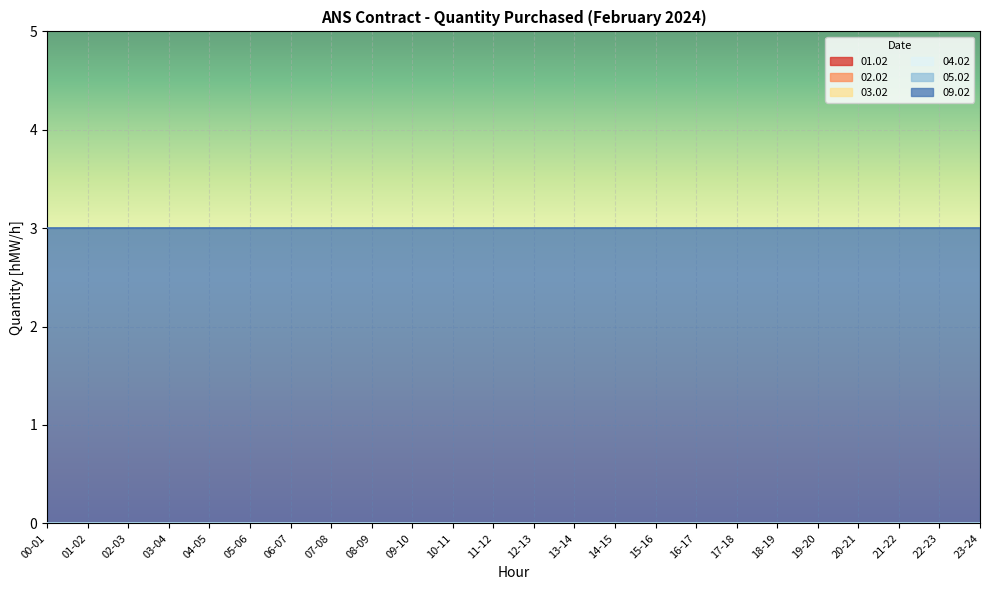

What position from the right is 04-05?

20